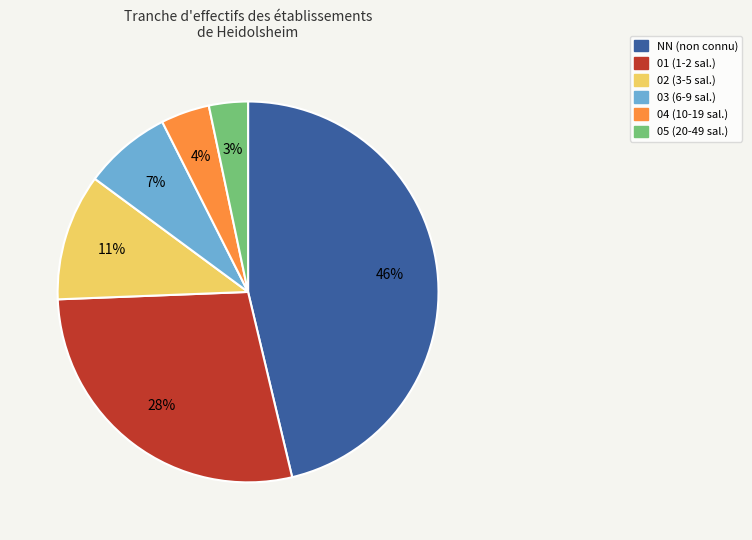

Which has a higher value, 05 or NN?

NN